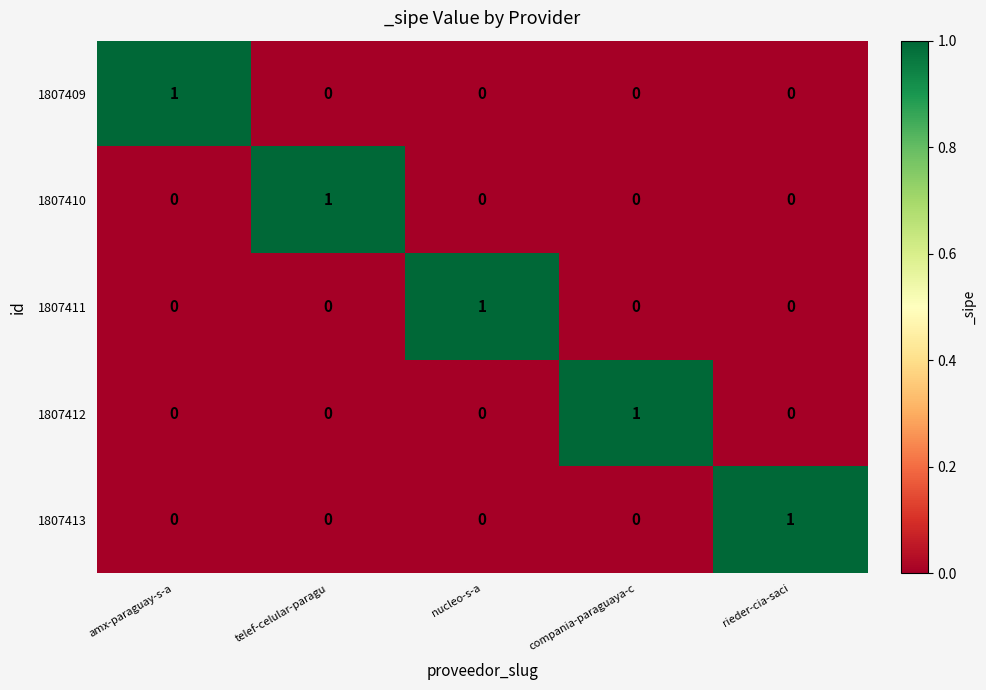

Is the value of 1807412 at rieder-cia-saci greater than the value of 1807410 at telef-celular-paragu?

No